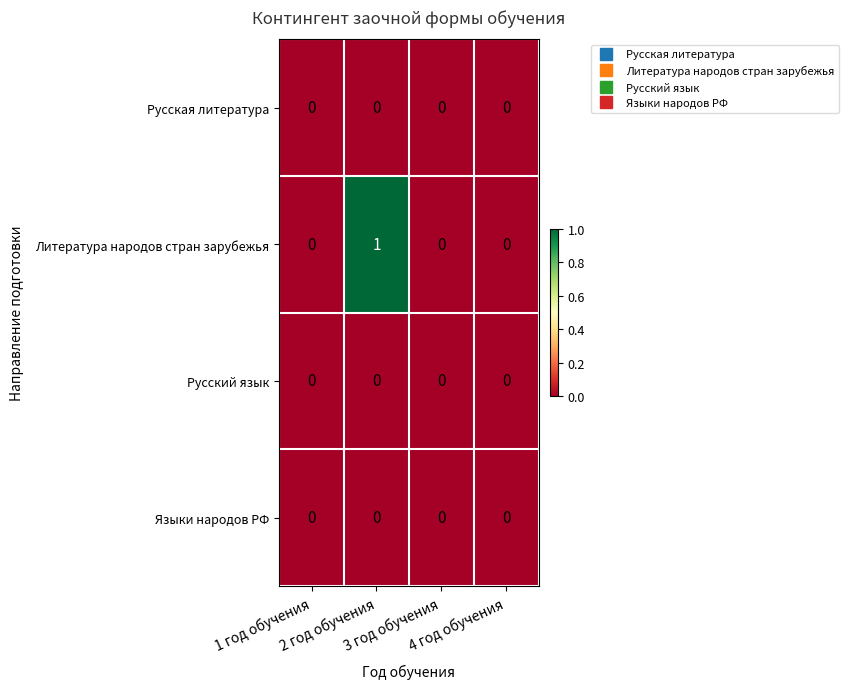

Which series has the largest total across all categories?

Литература народов стран зарубежья